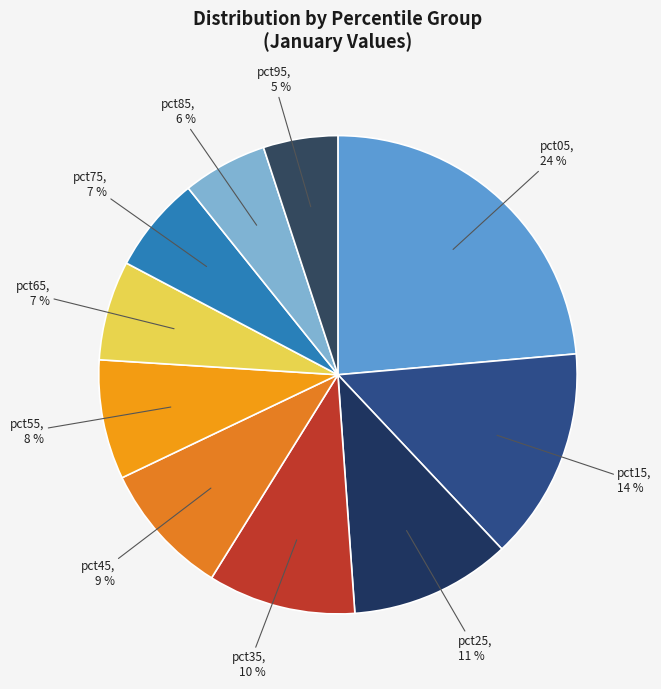

True or false: pct95 accounts for 5% of the total.

True